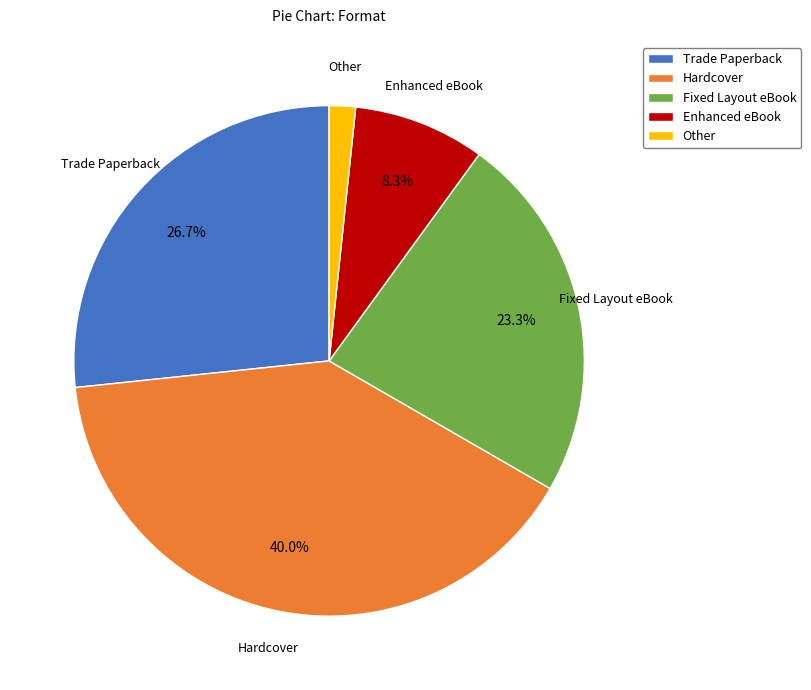

What is the smallest slice in the pie chart?

Other